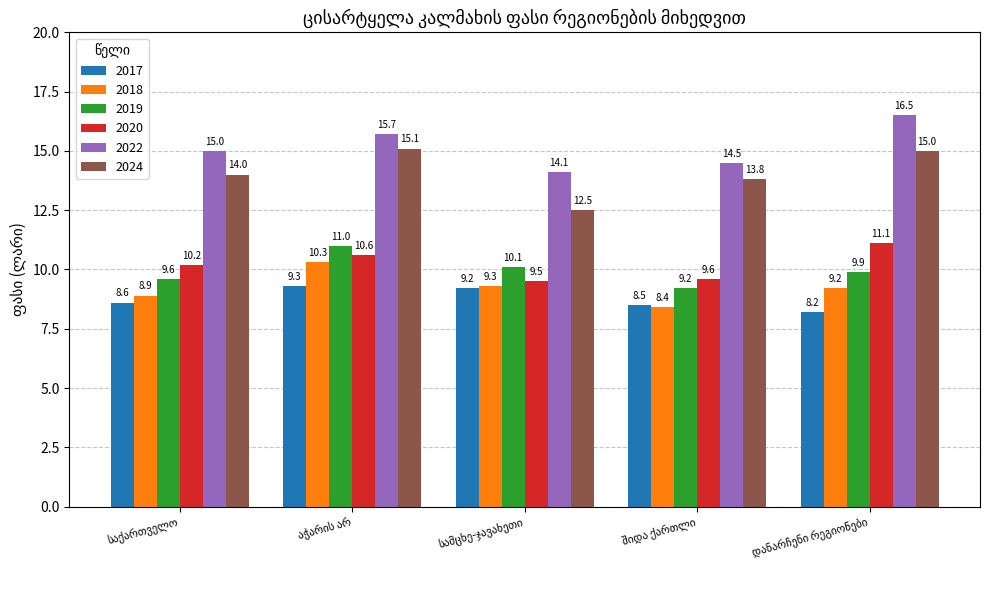

Reading left to right, what are all the values shown in this chart?

2017: 8.6	9.3	9.2	8.5	8.2
2018: 8.9	10.3	9.3	8.4	9.2
2019: 9.6	11.0	10.1	9.2	9.9
2020: 10.2	10.6	9.5	9.6	11.1
2022: 15.0	15.7	14.1	14.5	16.5
2024: 14.0	15.1	12.5	13.8	15.0